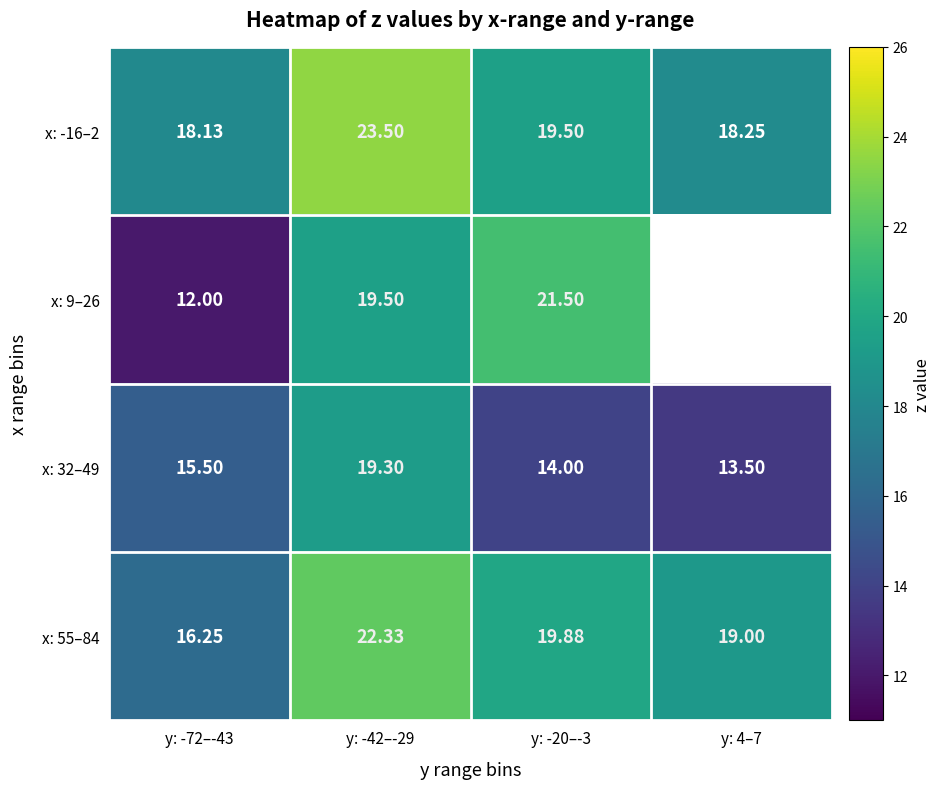

What is the spread (max minus min) of values at y: -20–-3?

7.5